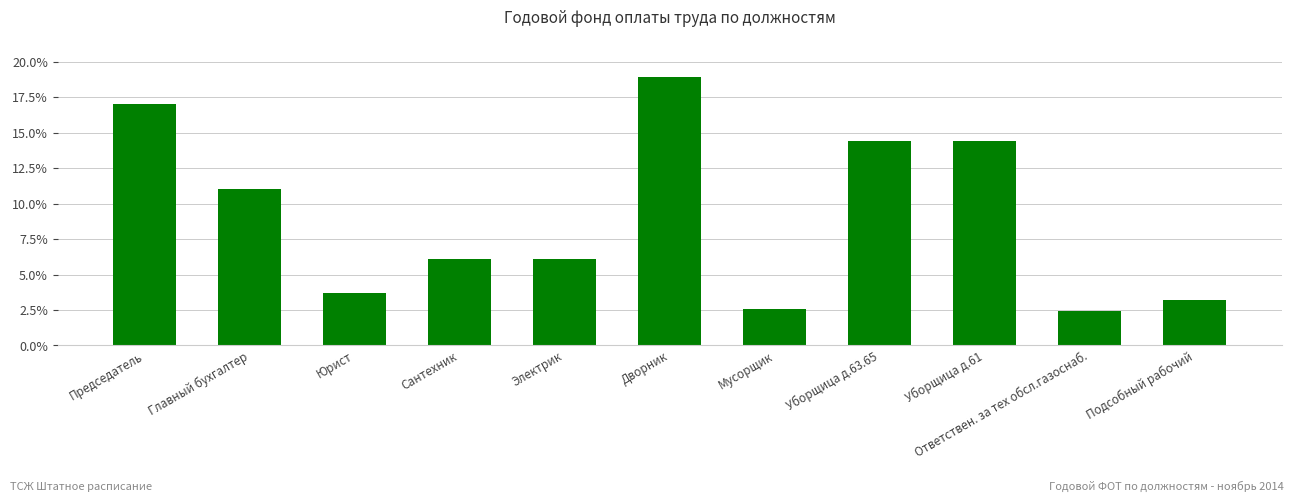

What is the difference between the second highest and minimum values?

0.1